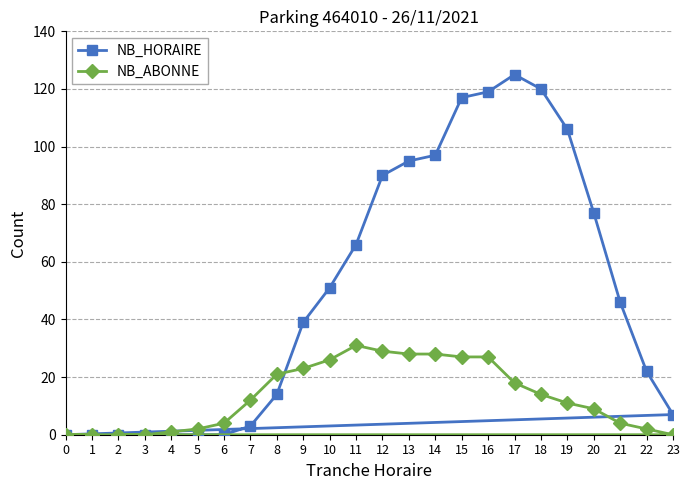

Where do NB_ABONNE and NB_HORAIRE first cross each other?

8 and 9